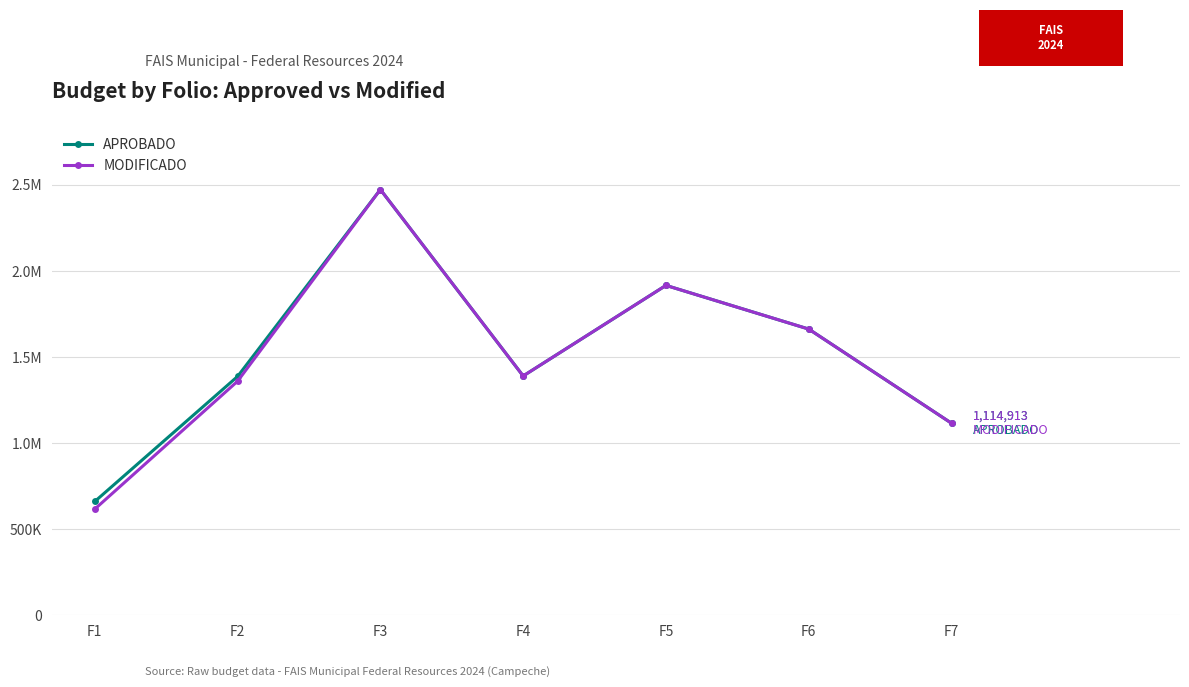

What are all the series names shown in the legend?

APROBADO, MODIFICADO